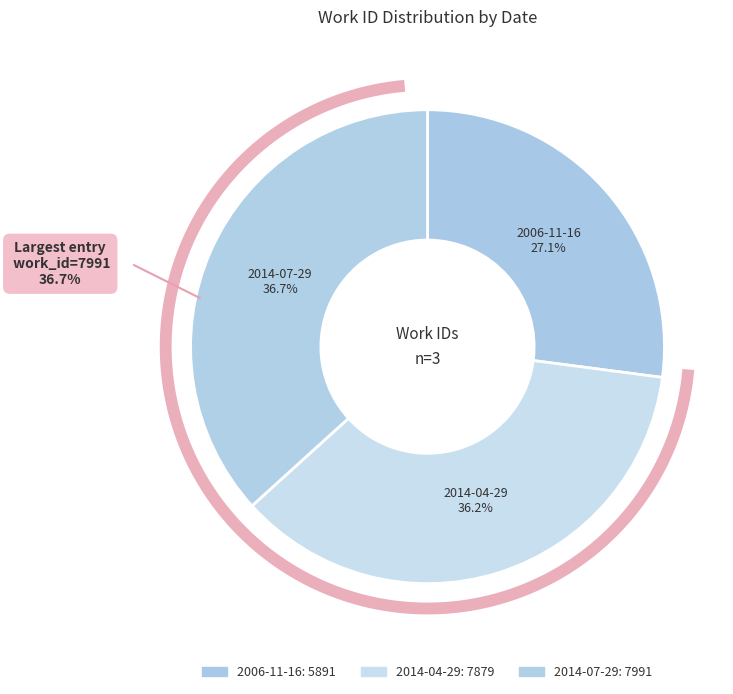

To the nearest percent, what percentage of the pie is 2006-11-16?

27%